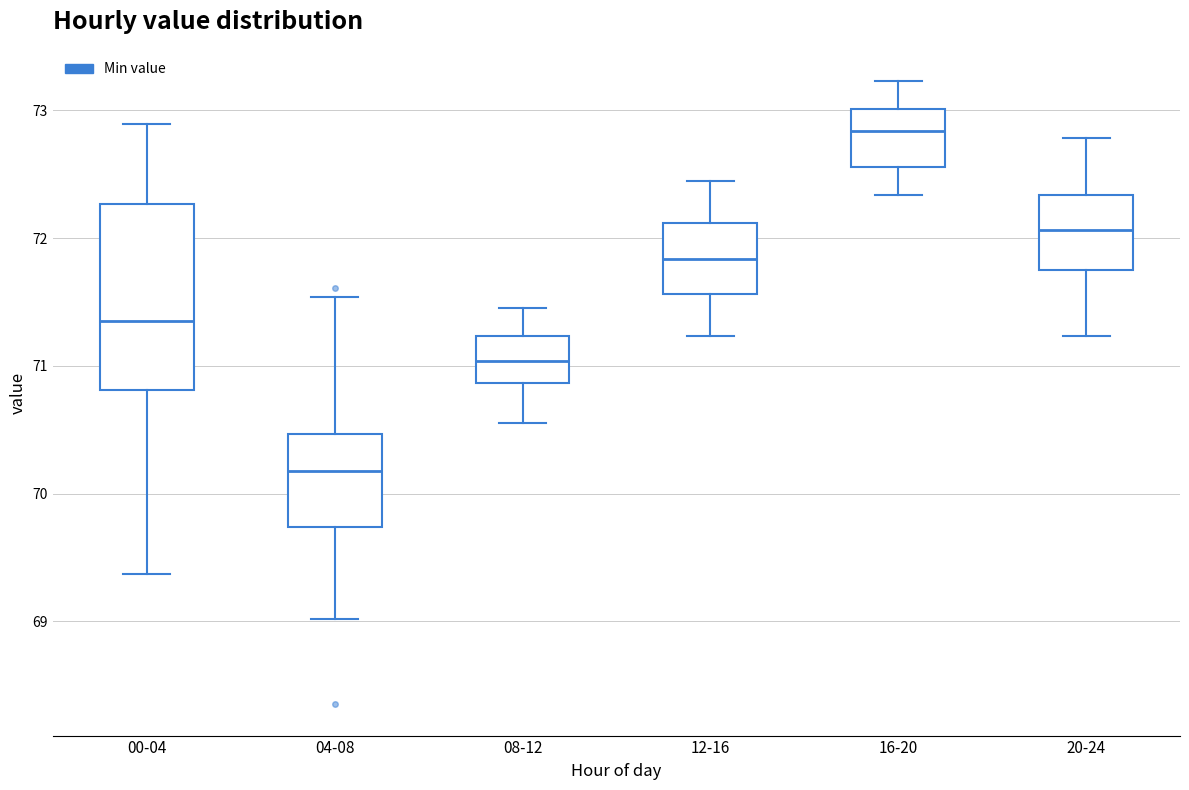

Comparing the boxes themselves (not the whiskers), which one is the tallest?

00-04